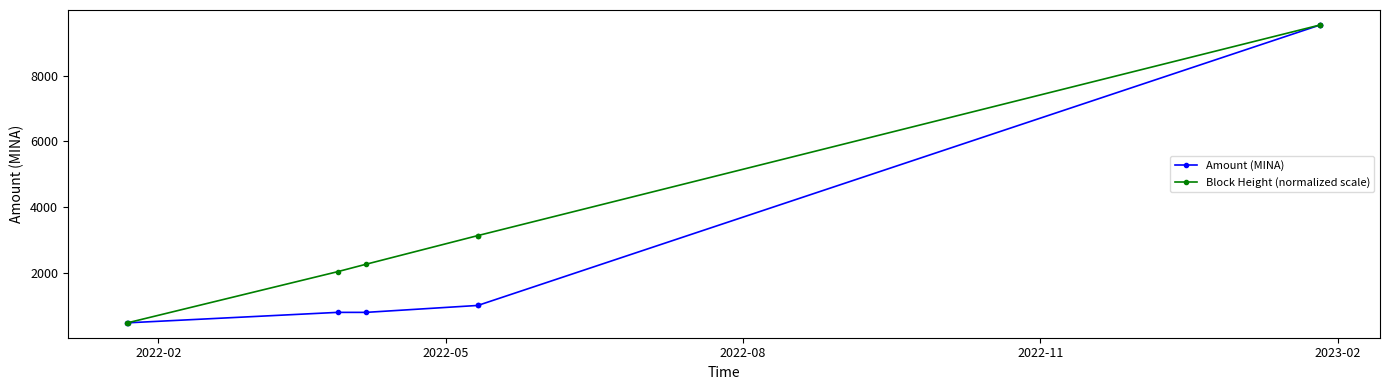

True or false: Block Height (normalized scale) has more than 2 interior local peaks.

False